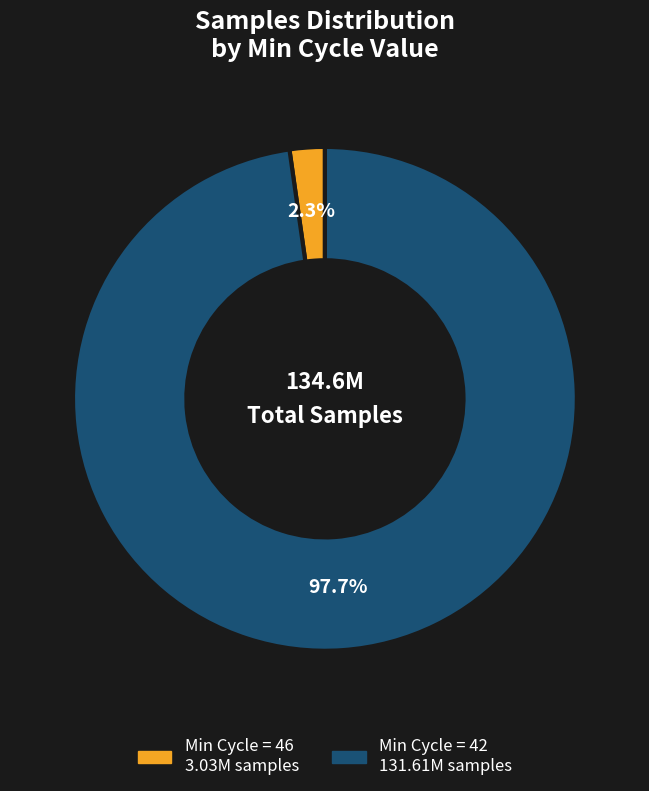

How many segments does this pie chart have?

2